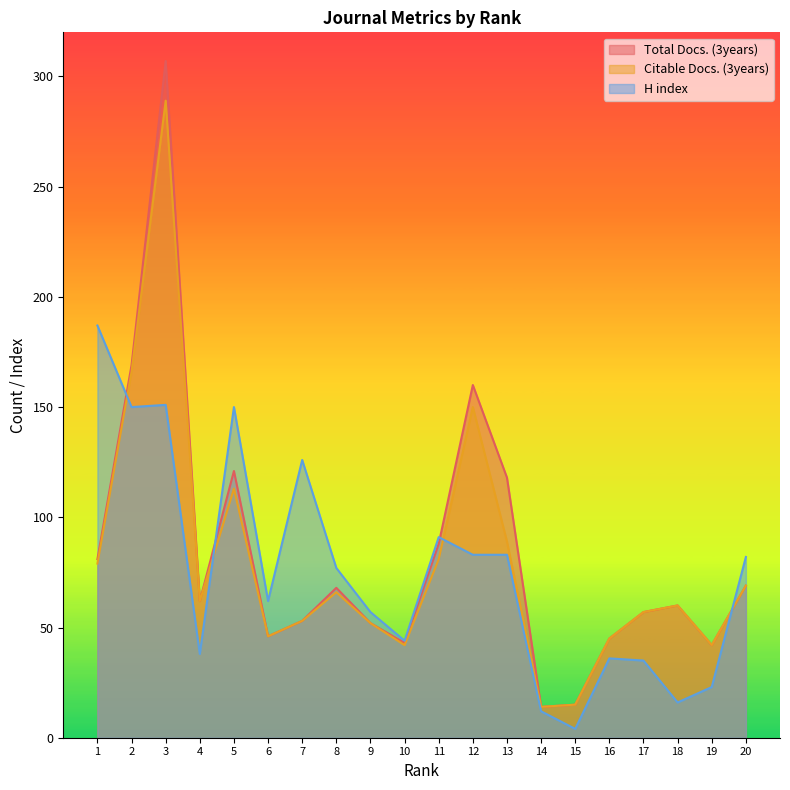

Which category has the highest value across all series?

3